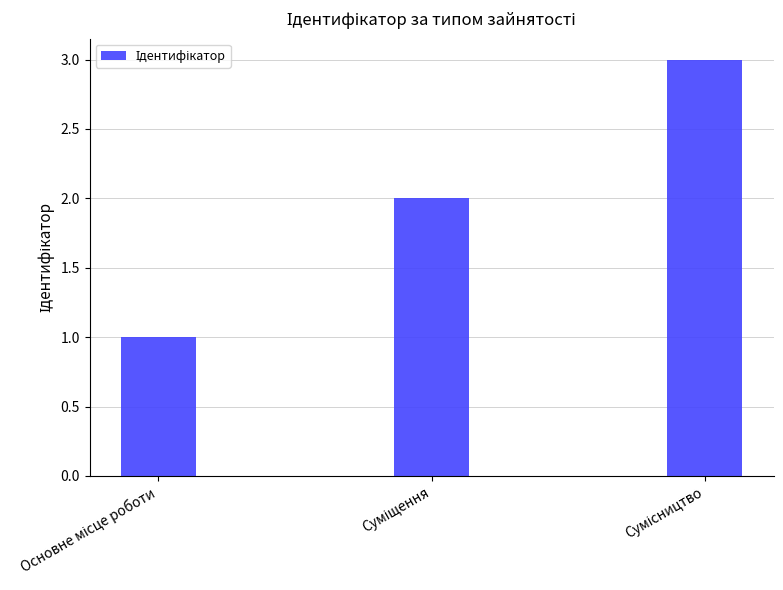

What is the maximum value shown in the chart?

3